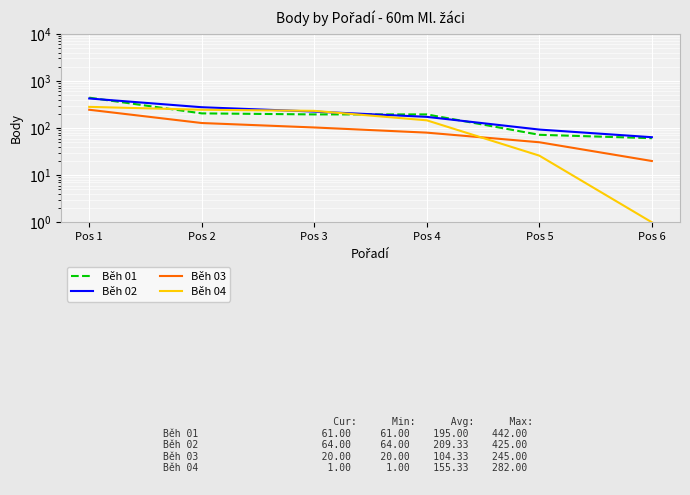

How many lines are shown in the chart?

4